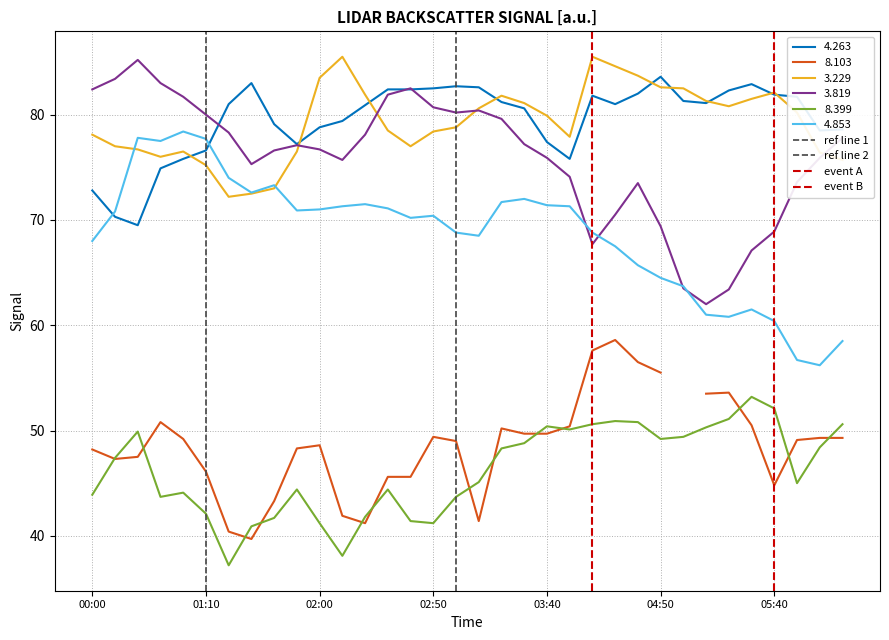

Is it true that 4.853 equals 70.4 at 02:50?

True